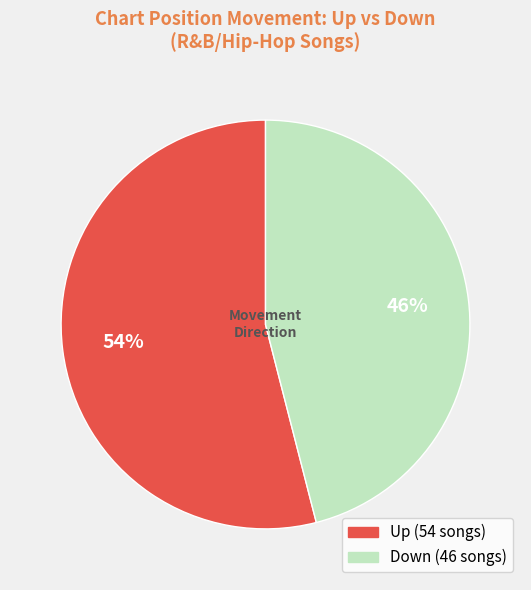

To the nearest percent, what is the average slice percentage?

50%